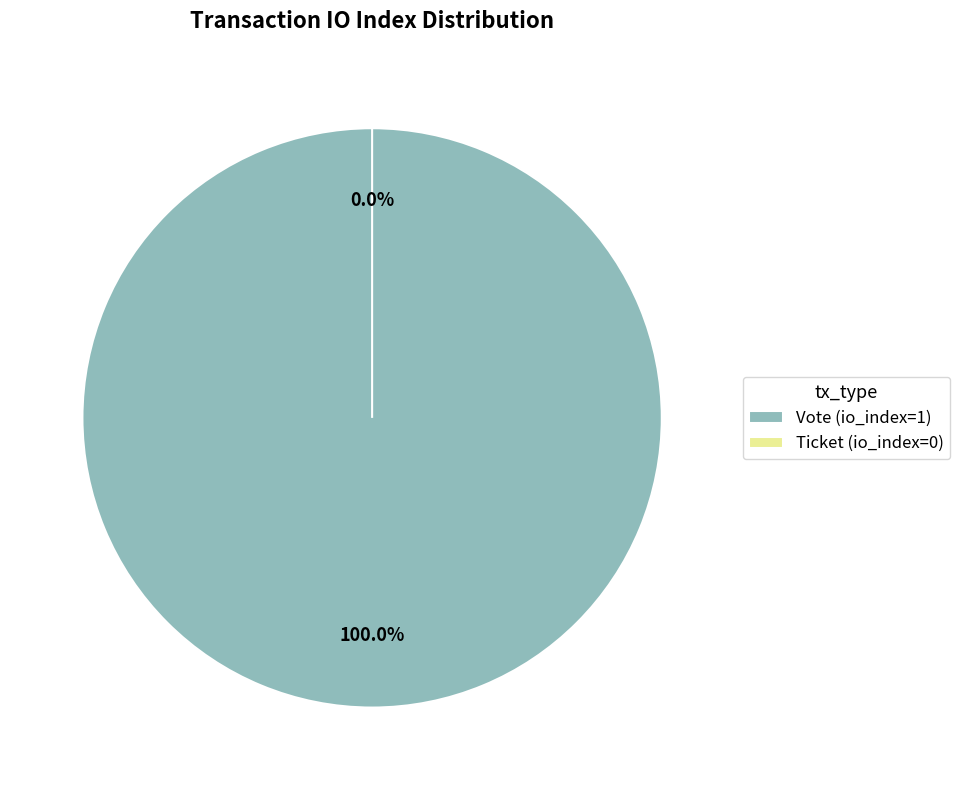

To the nearest percent, what is the average slice percentage?

50%